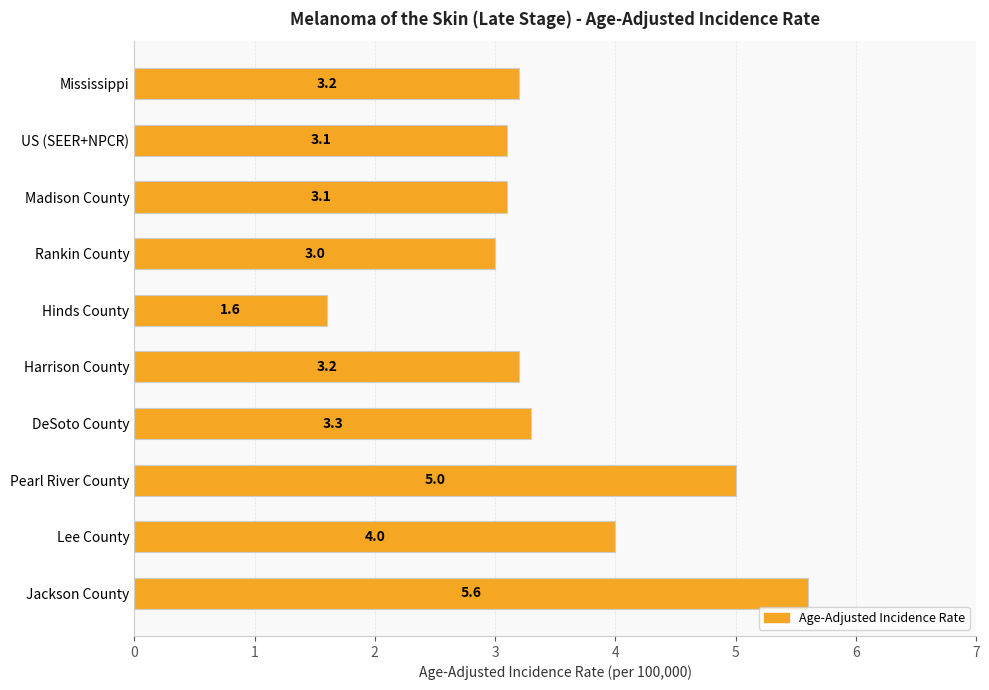

What position from the bottom is Hinds County?

6